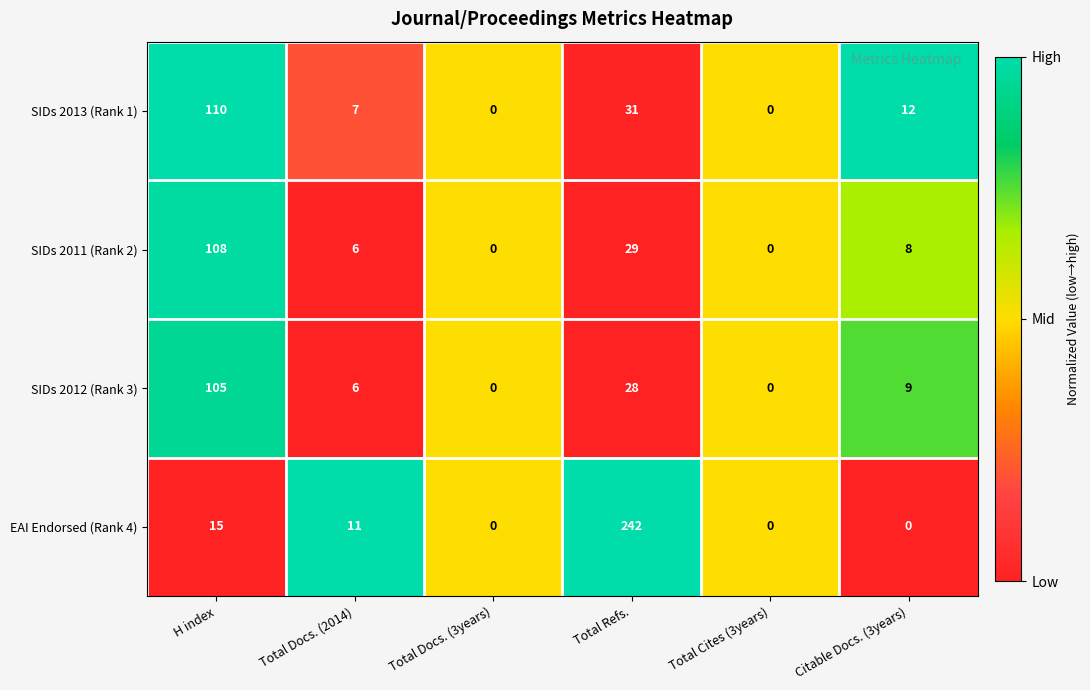

The SIDs 2011 (Rank 2) series shows 8 at Citable Docs. (3years). True or false?

True